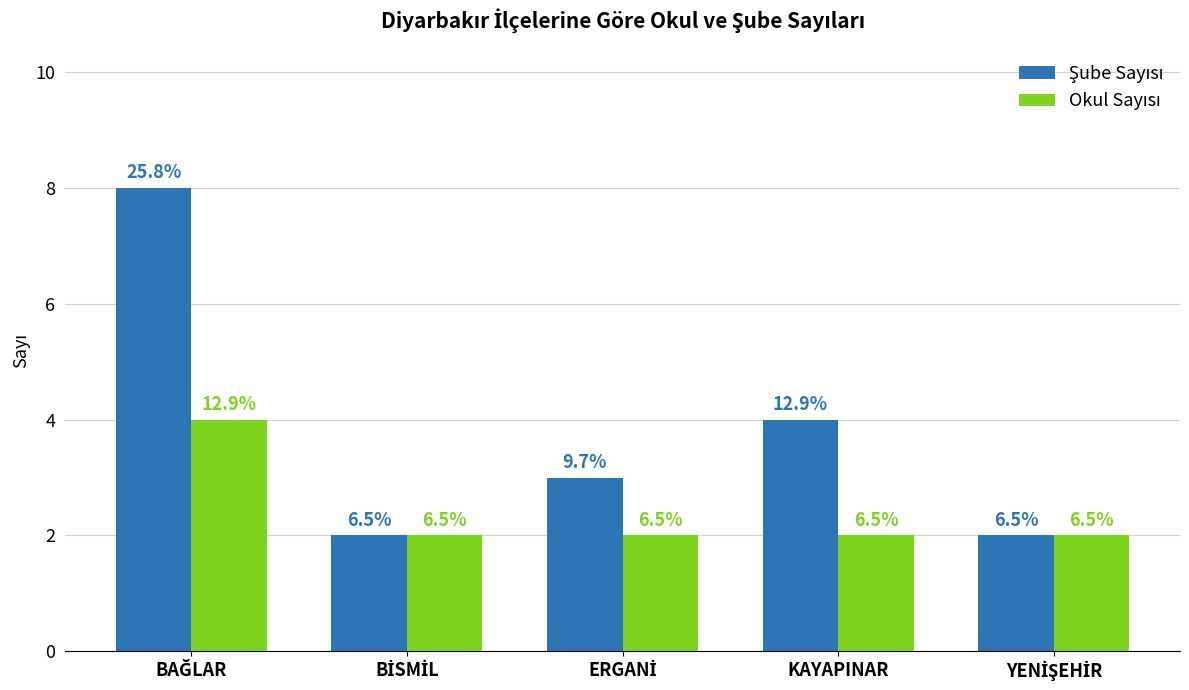

What position from the left is KAYAPINAR?

4